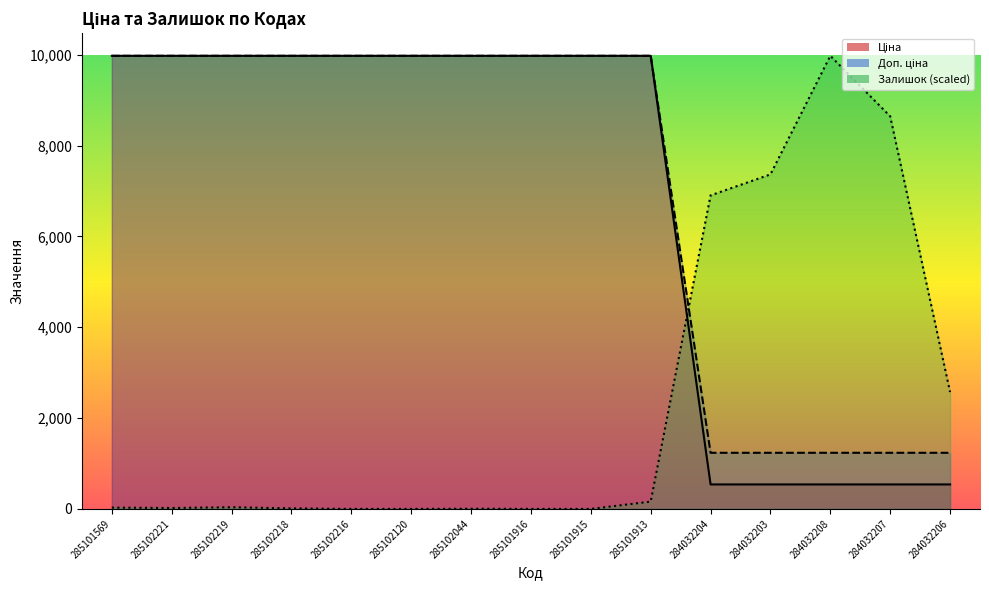

True or false: Ціна and Доп. ціна cross at least once.

False